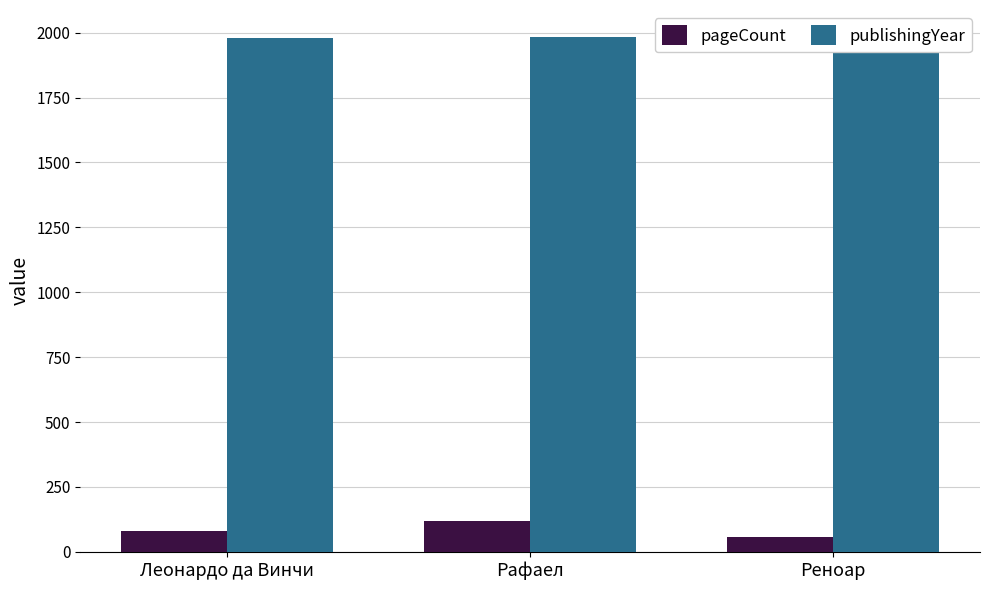

List the series in order of their peak value, highest first.

publishingYear, pageCount